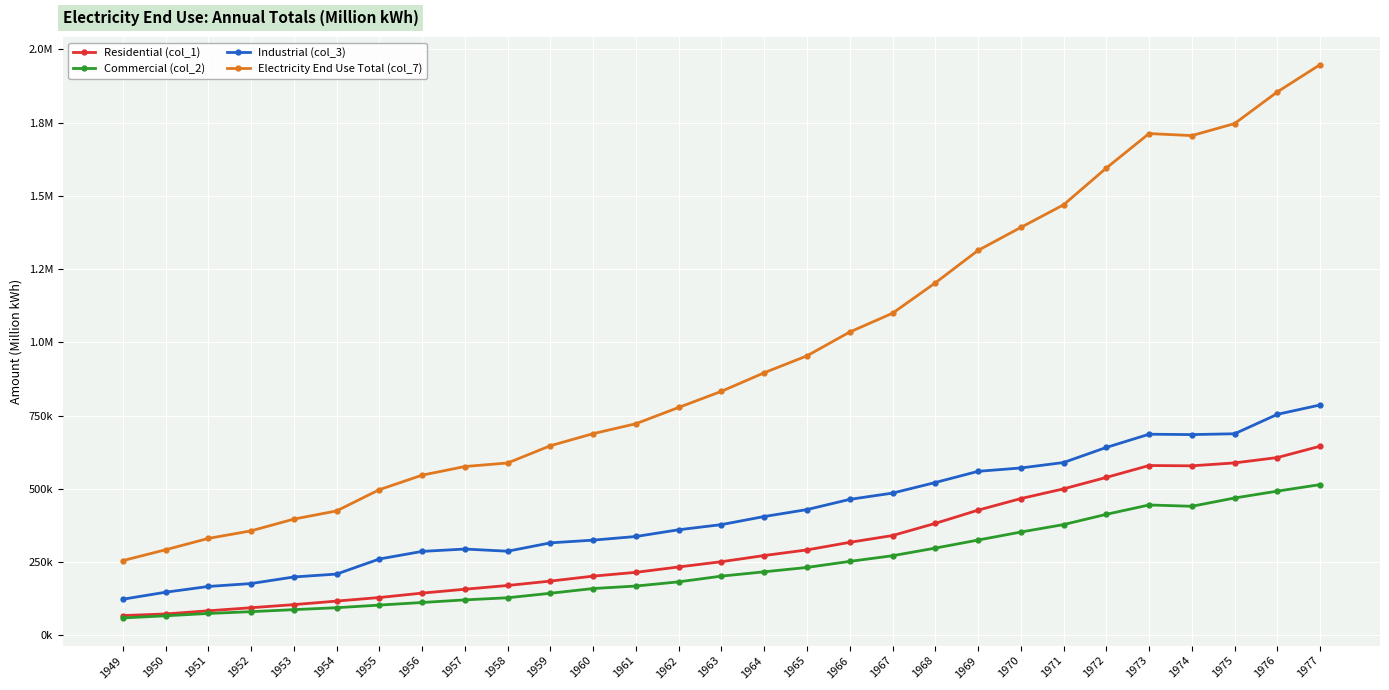

What are all the series names shown in the legend?

Residential (col_1), Commercial (col_2), Industrial (col_3), Electricity End Use Total (col_7)